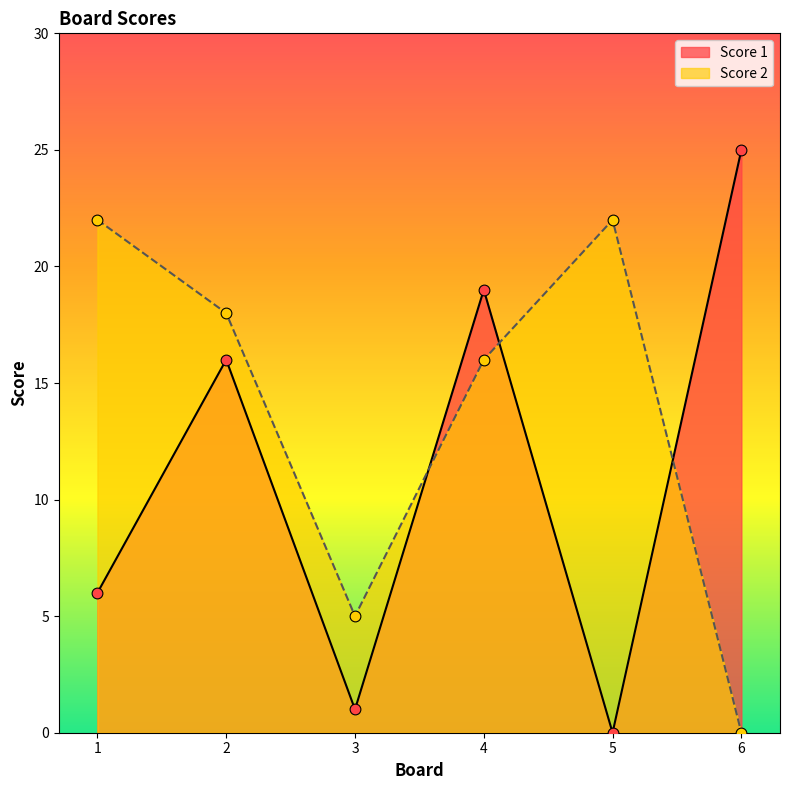

Which series reaches the minimum Y coordinate?

Score 1